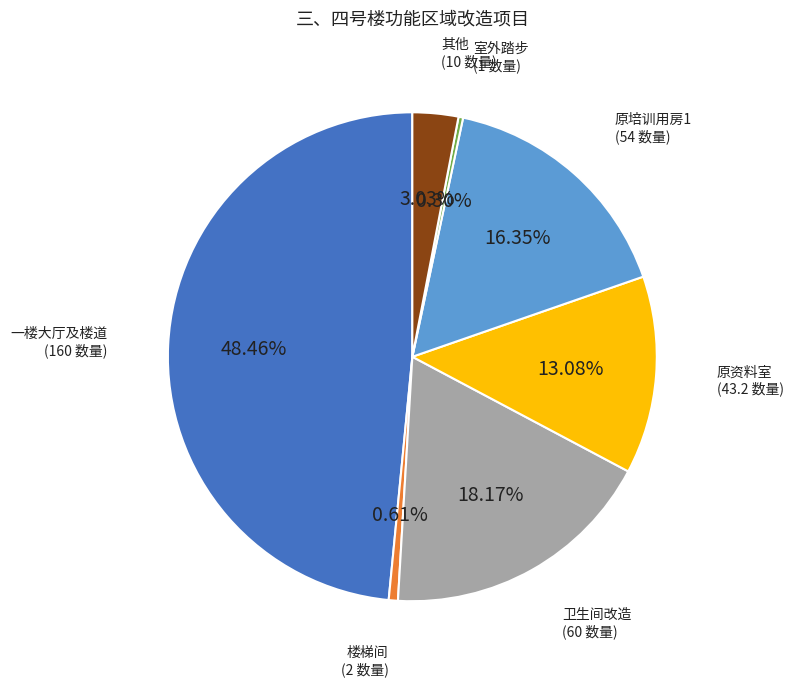

Is there any slice that represents more than half of the pie?

No